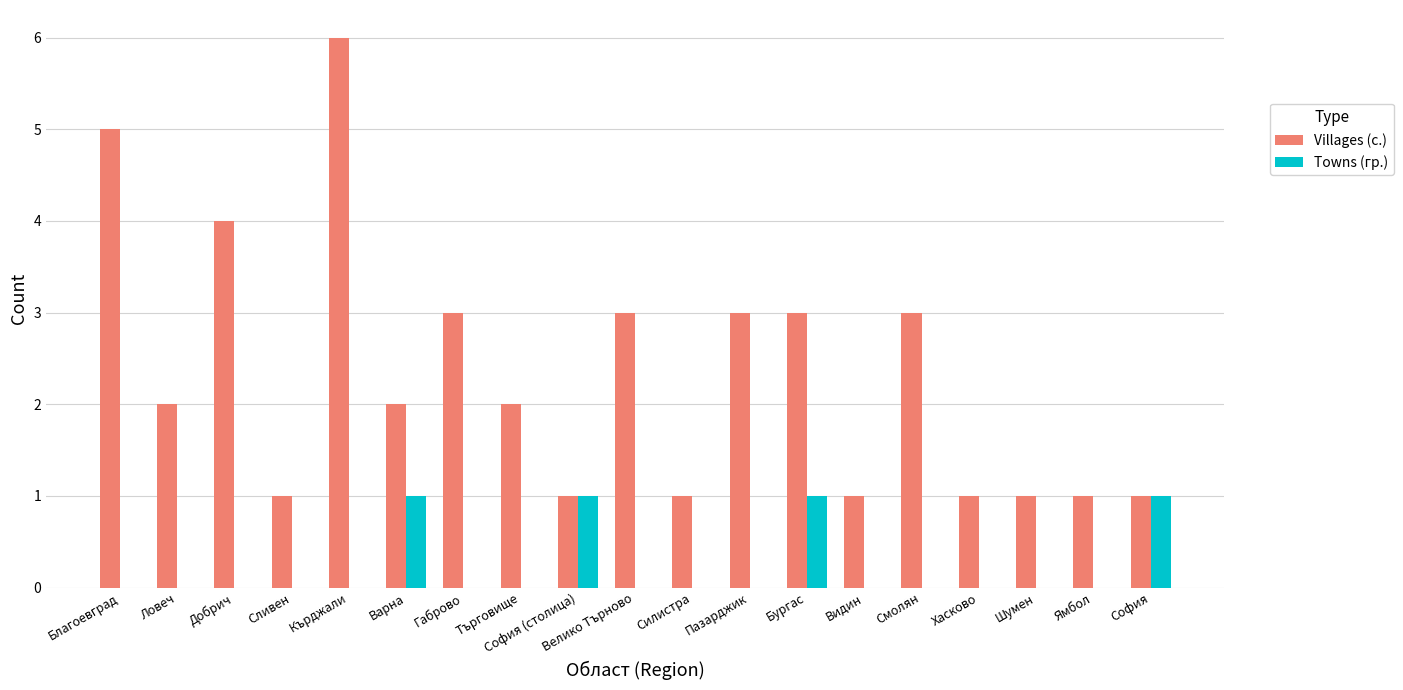

Reading right to left, list all the values displayed in this chart.

Villages (с.): София=1	Ямбол=1	Шумен=1	Хасково=1	Смолян=3	Видин=1	Бургас=3	Пазарджик=3	Силистра=1	Велико Търново=3	София (столица)=1	Търговище=2	Габрово=3	Варна=2	Кърджали=6	Сливен=1	Добрич=4	Ловеч=2	Благоевград=5
Towns (гр.): София=1	Ямбол=0	Шумен=0	Хасково=0	Смолян=0	Видин=0	Бургас=1	Пазарджик=0	Силистра=0	Велико Търново=0	София (столица)=1	Търговище=0	Габрово=0	Варна=1	Кърджали=0	Сливен=0	Добрич=0	Ловеч=0	Благоевград=0